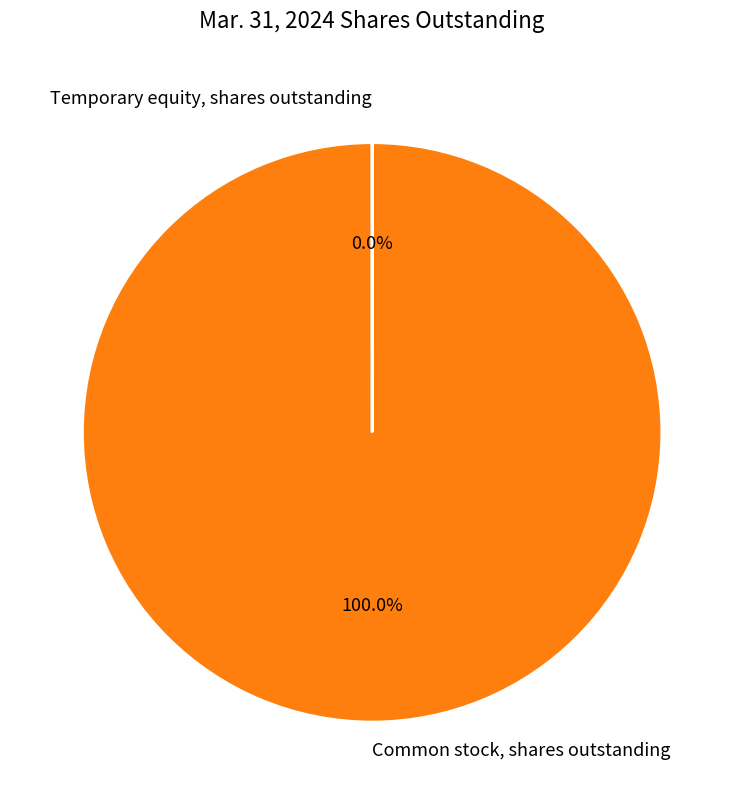

Is there any slice that represents more than half of the pie?

Yes